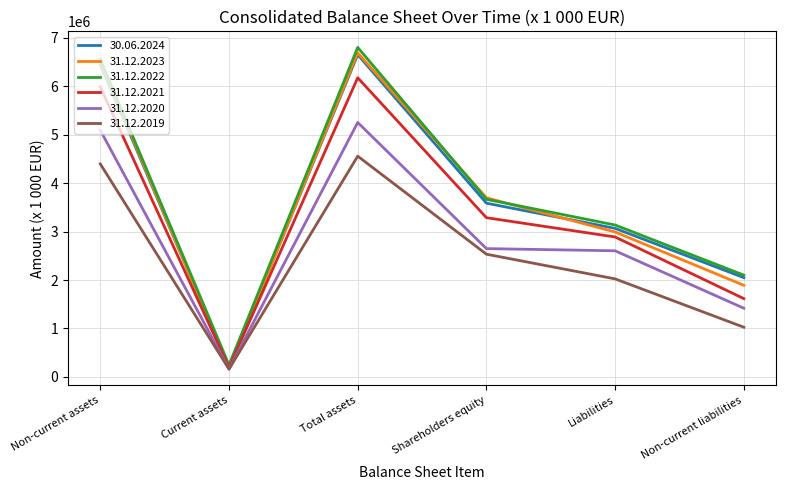

What is the average value of the 31.12.2021 series?

3357880.7